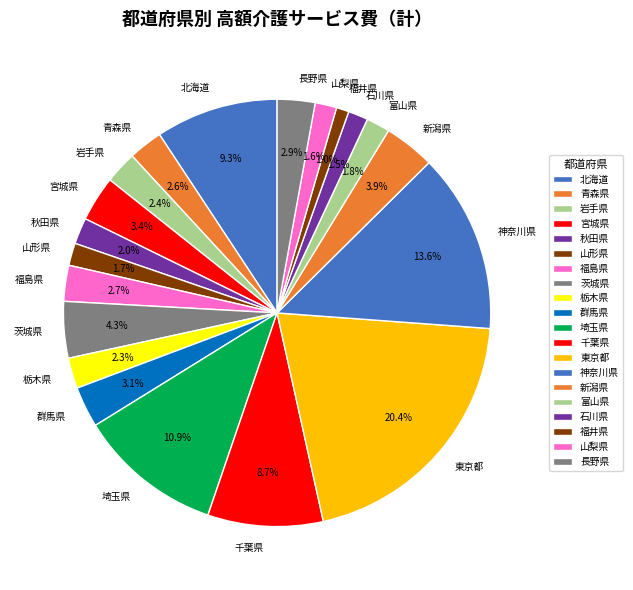

Is it true that 宮城県 is 3% of the pie?

True